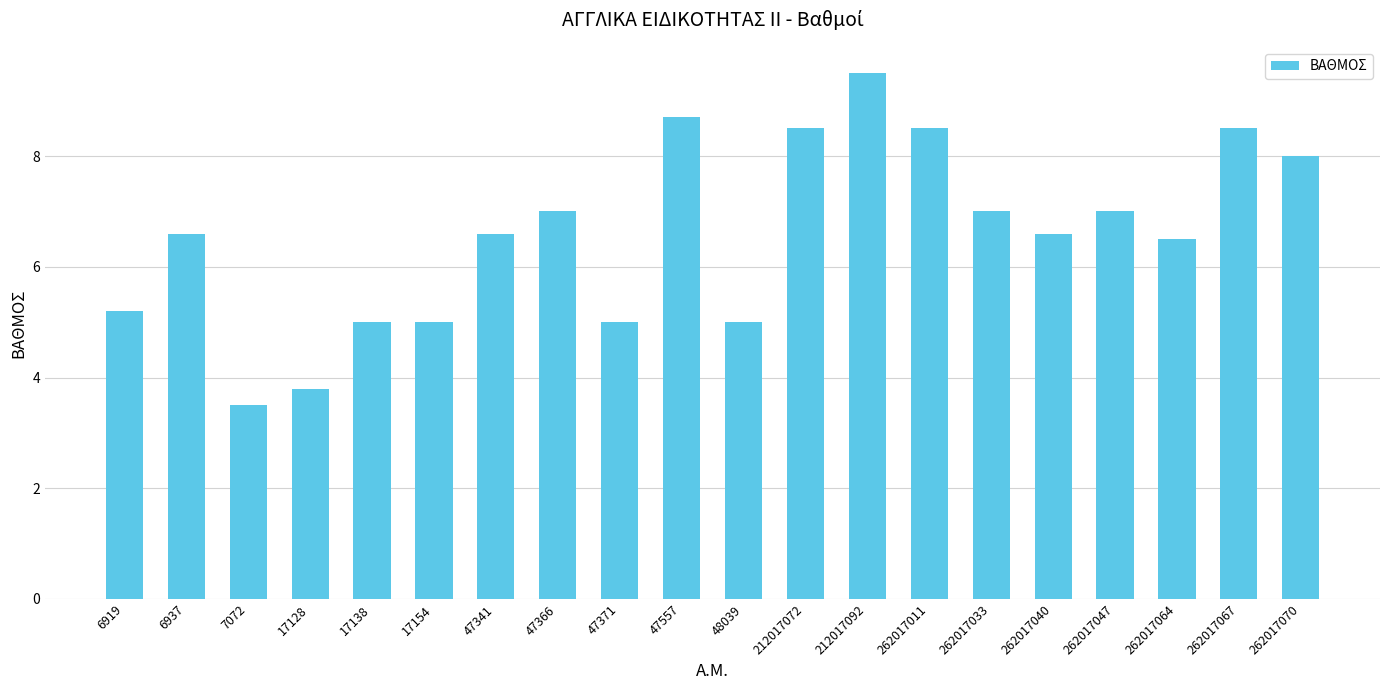

The value at 47557 is 2.0. True or false?

False